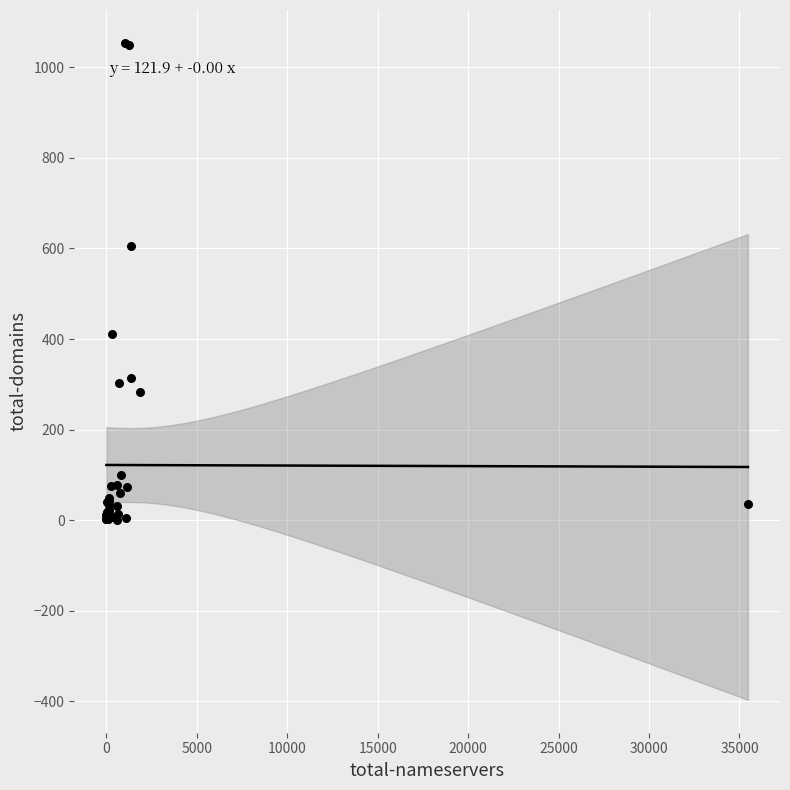

What Y value in the scatter plot is closest to 527?

606